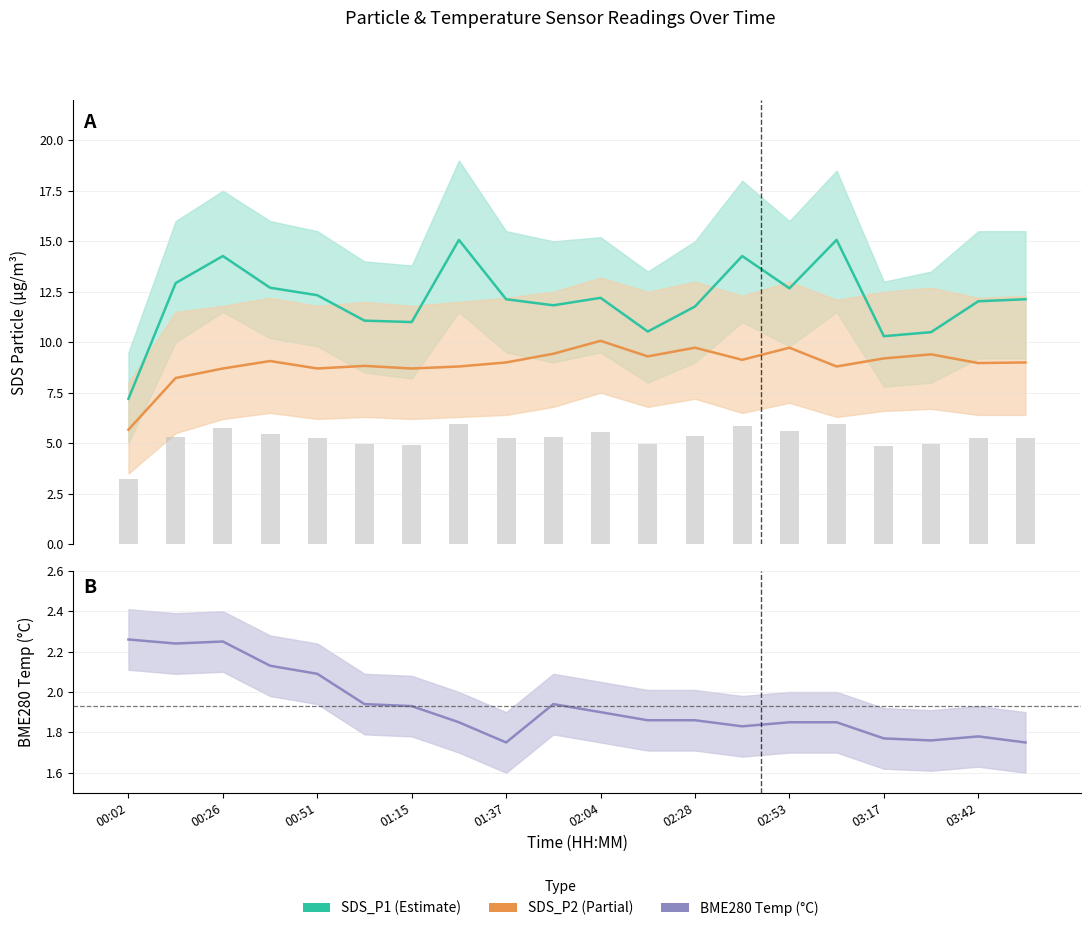

How many groups of bars are there?

20